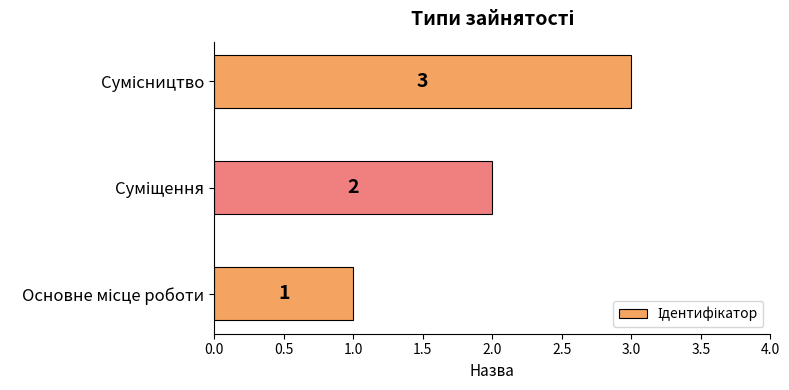

What is the greatest value displayed?

3